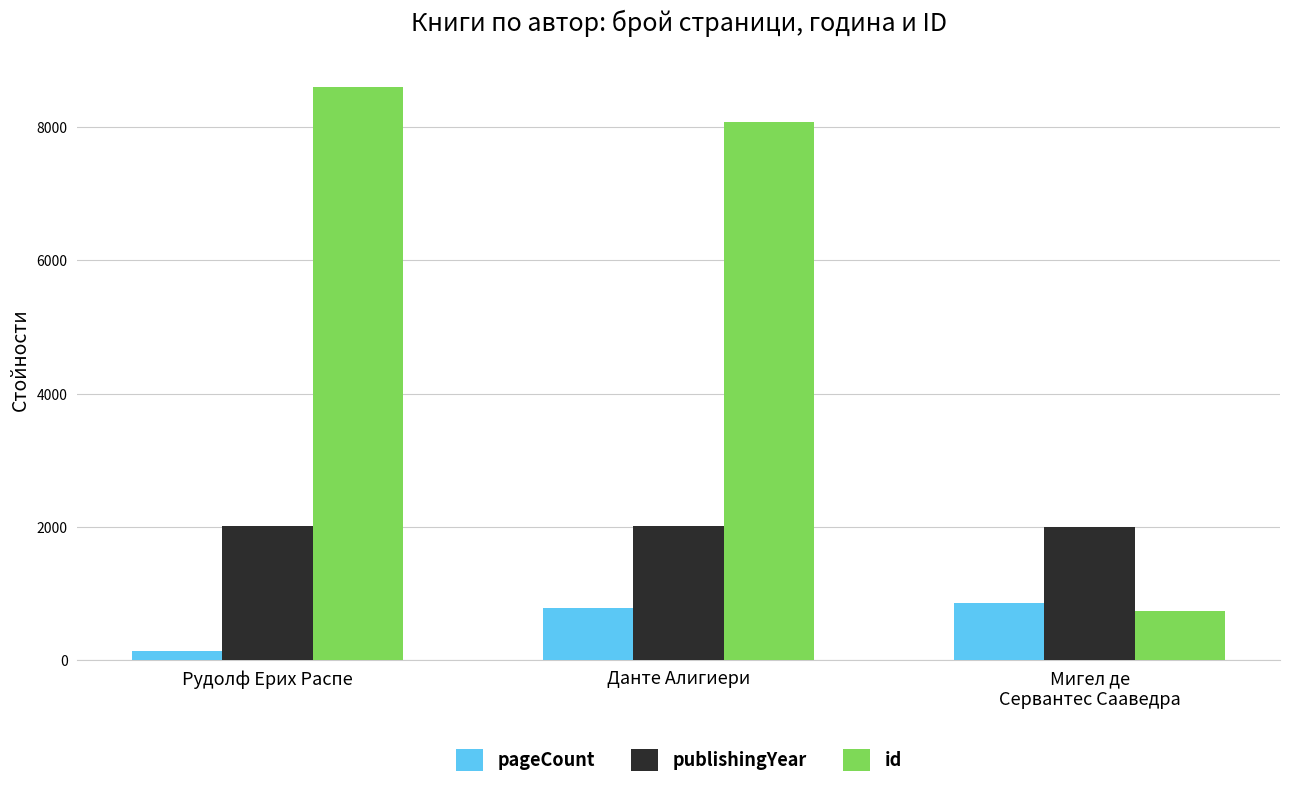

Which label corresponds to the largest value in the chart?

Рудолф Ерих Распе